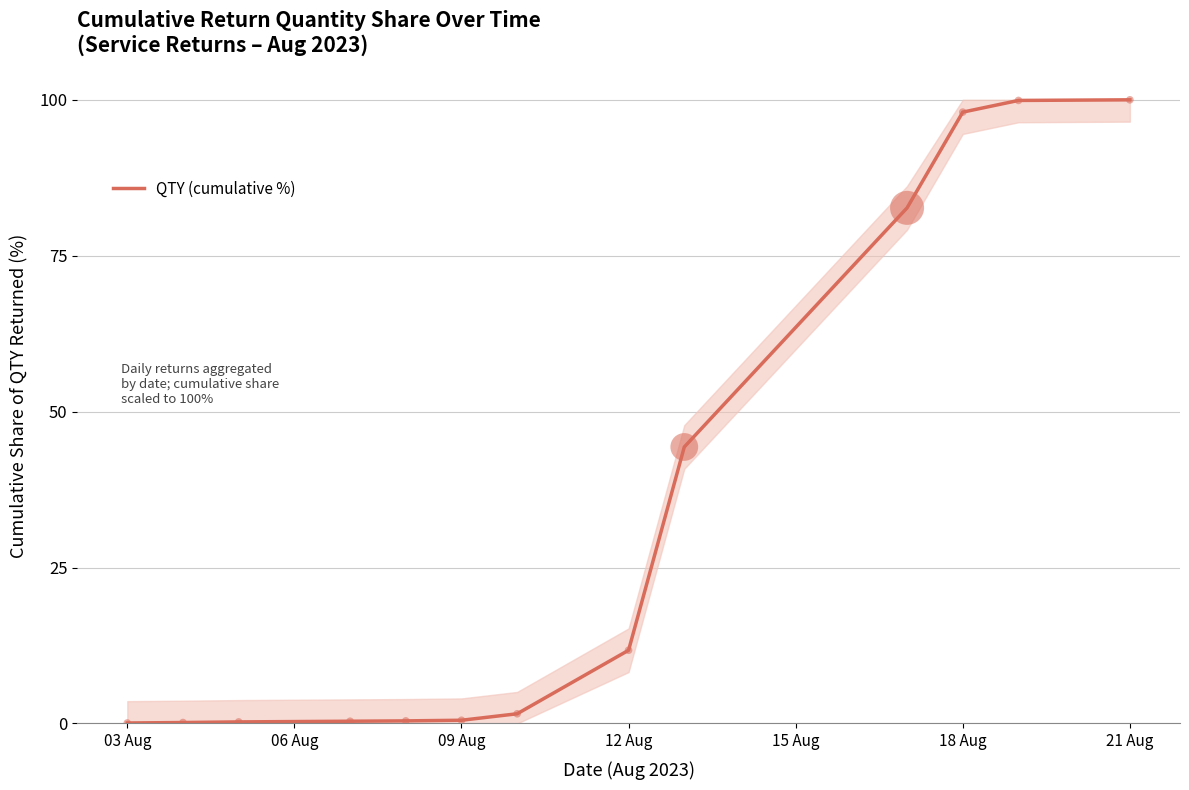

Is it true that QTY (cumulative %) equals 145.9 at 18 Aug?

False